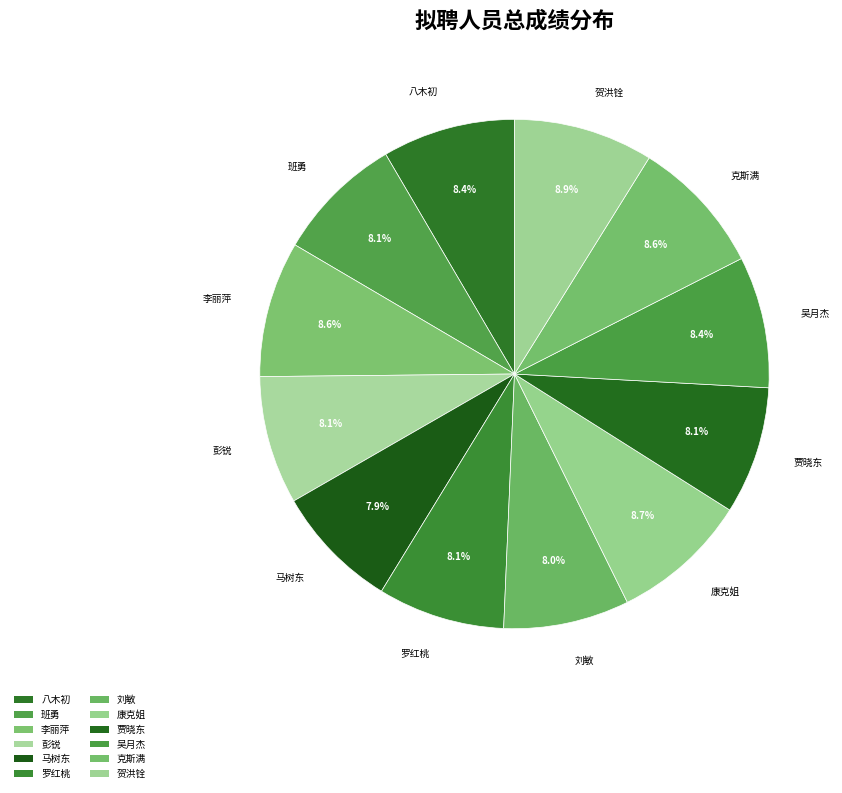

How many segments does this pie chart have?

12